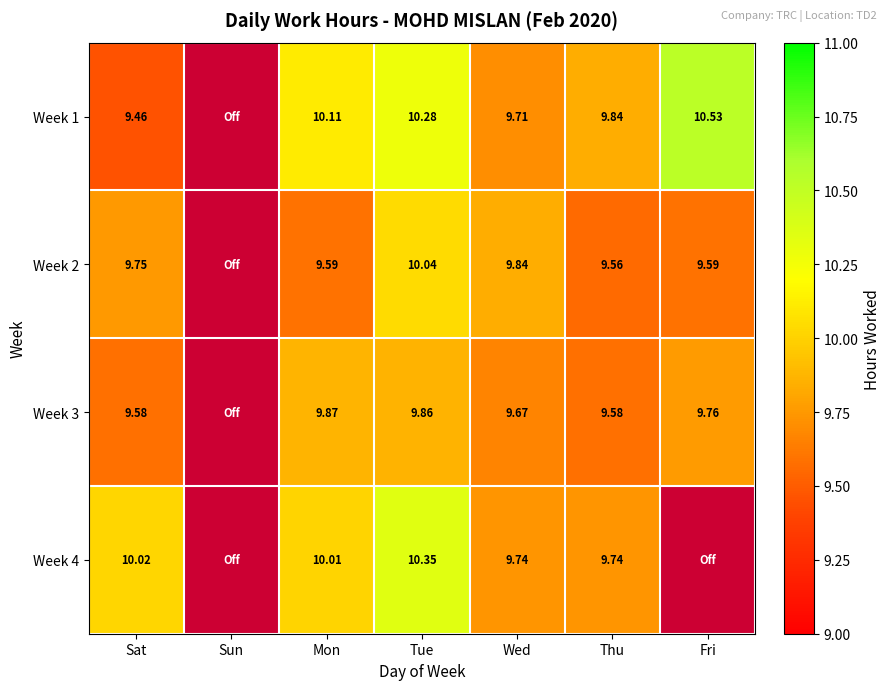

Is the value of Week 2 at Thu greater than the value of Week 4 at Wed?

No